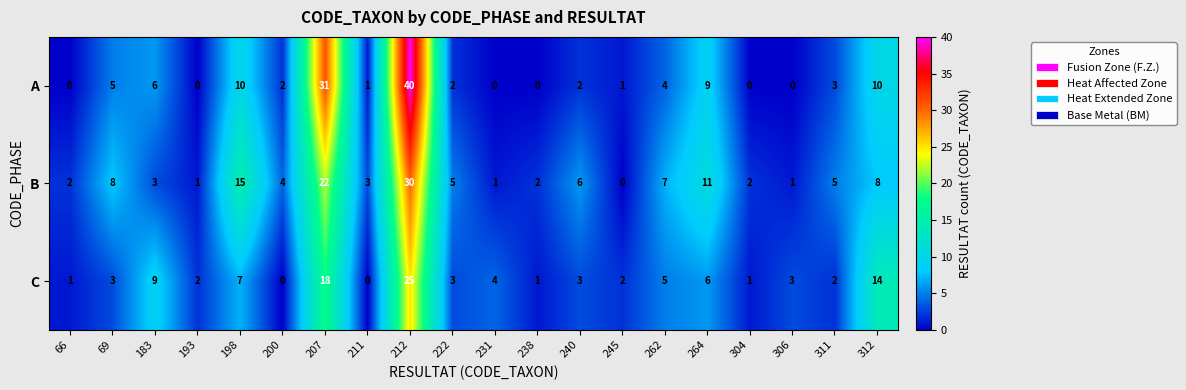

Is it true that C equals 1 at 66?

True